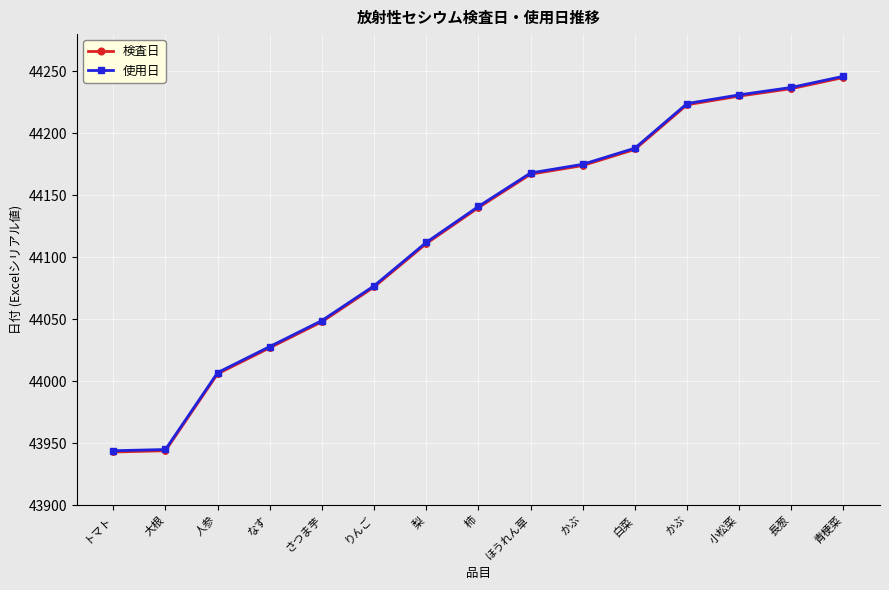

What is the smallest value displayed?

43943